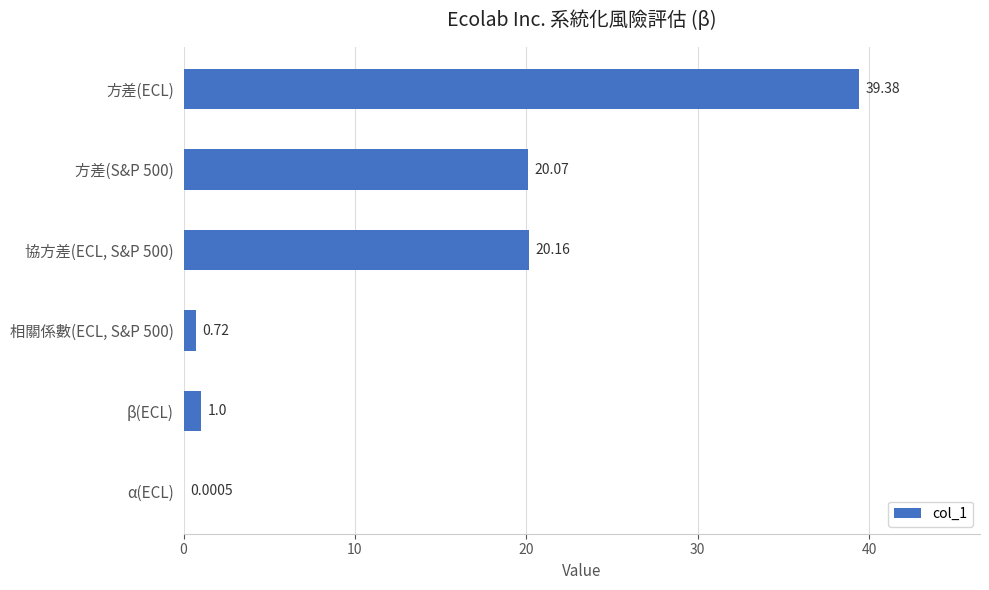

What is the sum of all values?

81.3